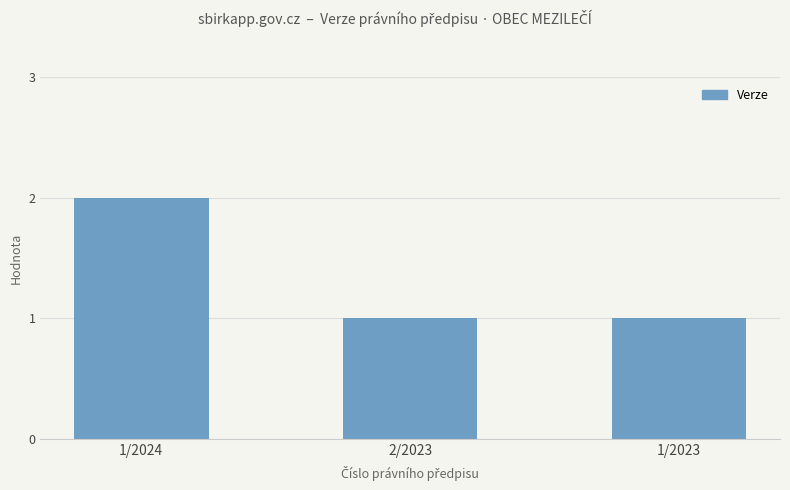

What is the sum of all values?

4